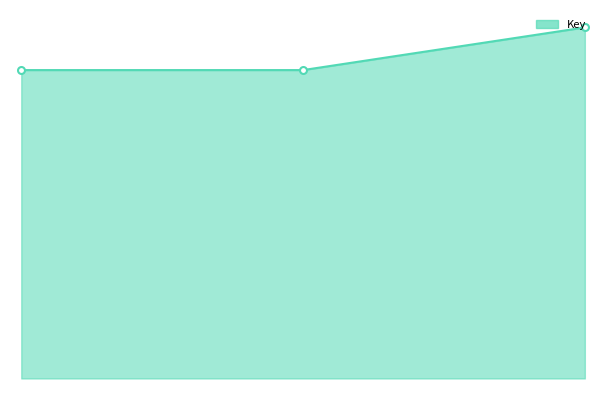

Does the chart have visible grid lines?

No